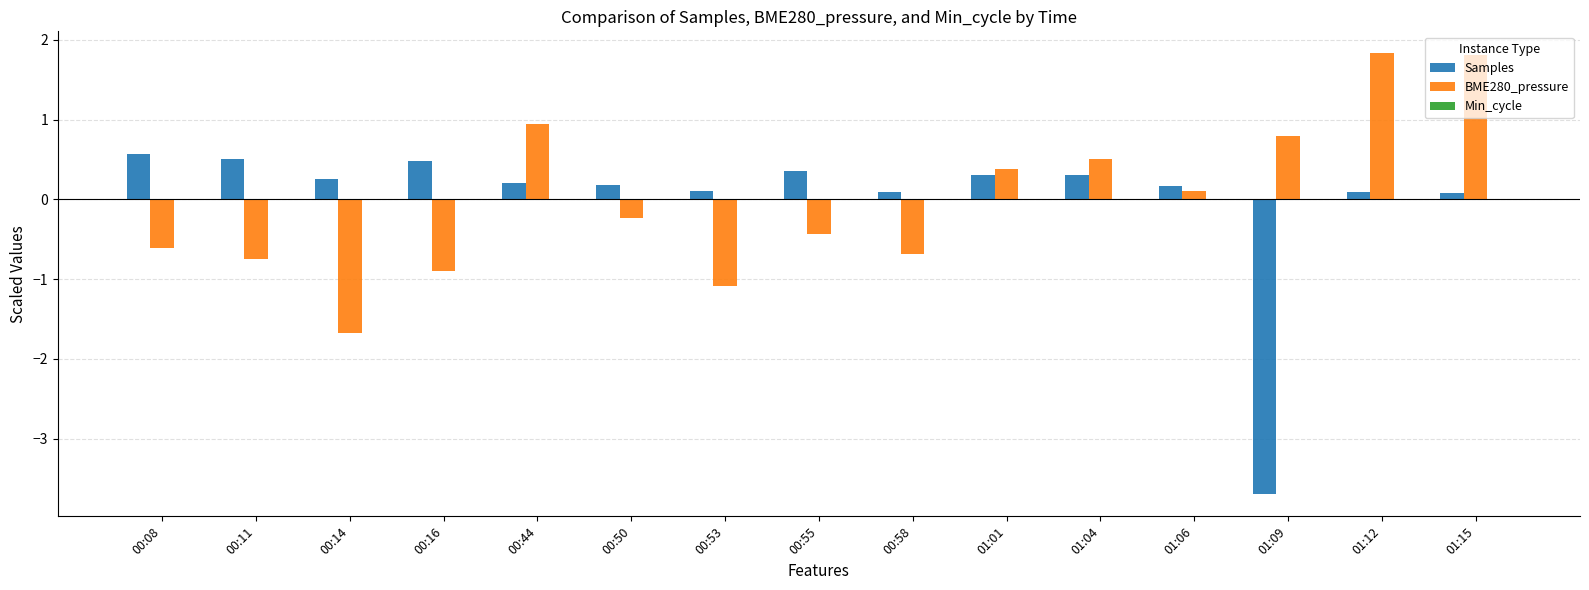

Read the Samples value at 01:01.

0.3